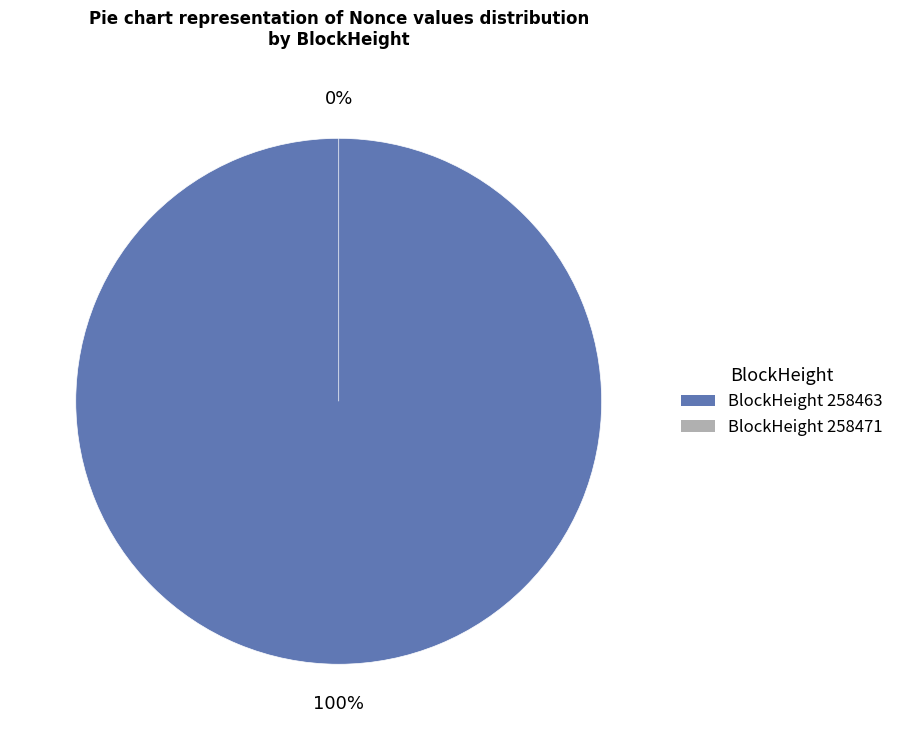

True or false: 258471 accounts for 0% of the total.

True